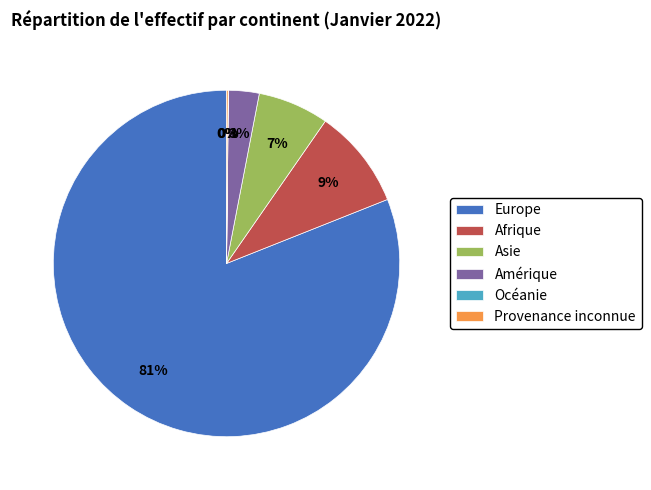

To the nearest percent, what is the difference between the Europe and Amérique slice percentages?

78%